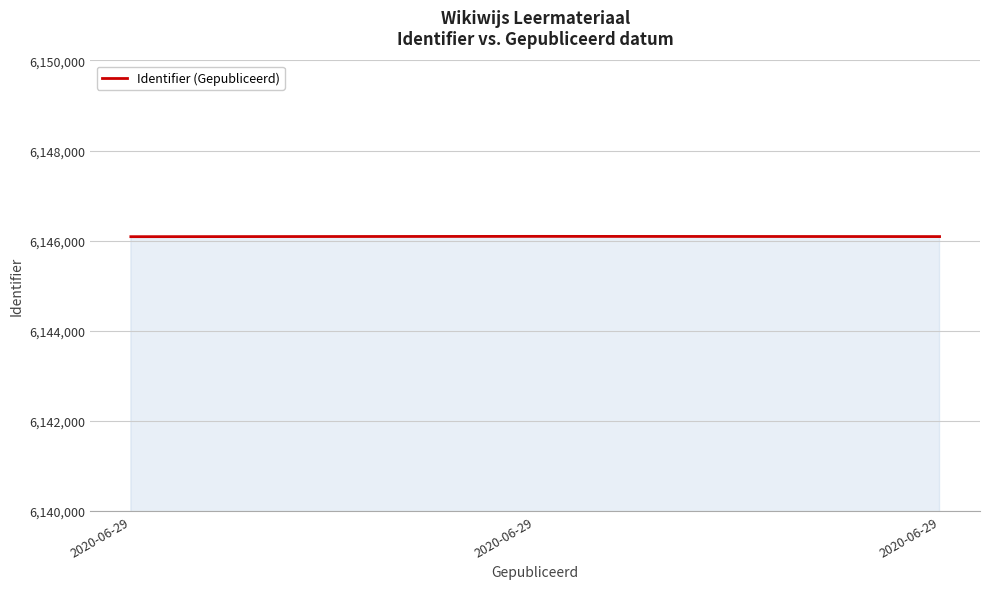

What is the sum of the values at 2020-06-29 and 2020-06-29?

12292185